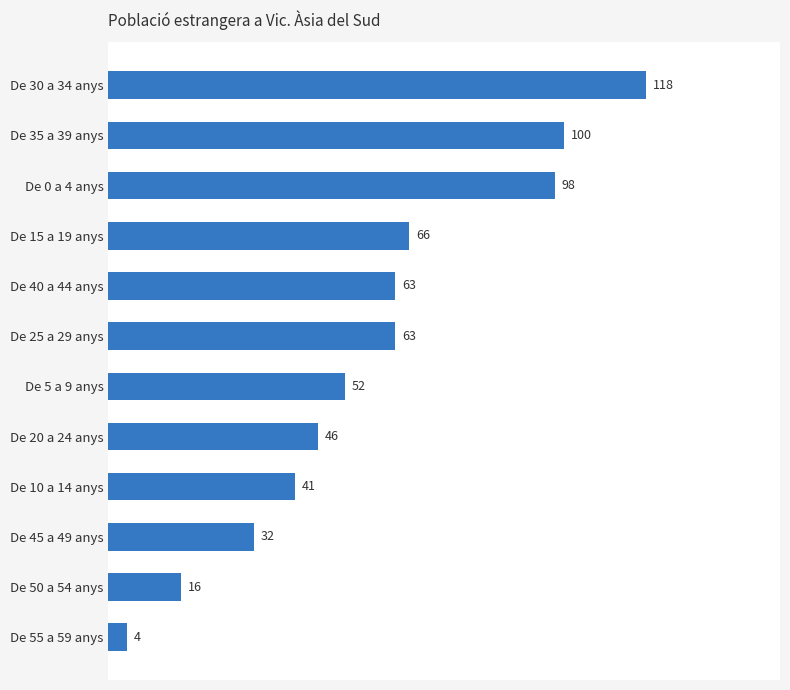

What is the average value?

58